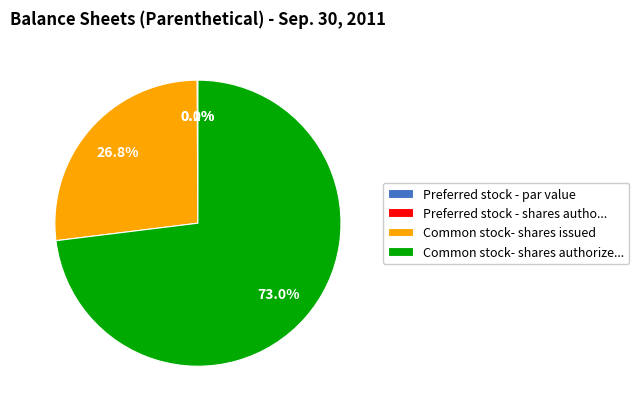

What is the majority slice?

Common stock- shares authorized